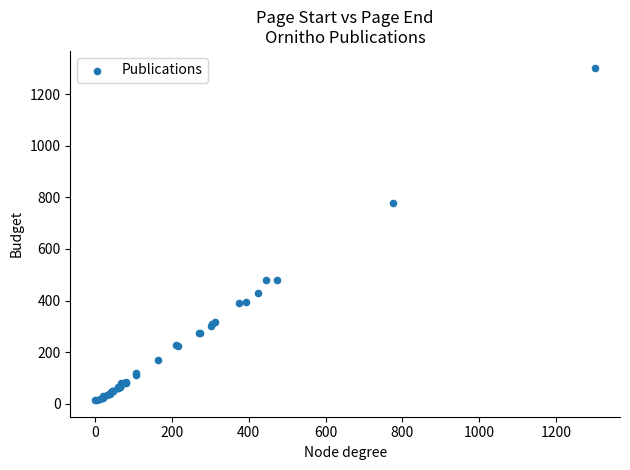

What Y value in the scatter plot is closest to 658?

777